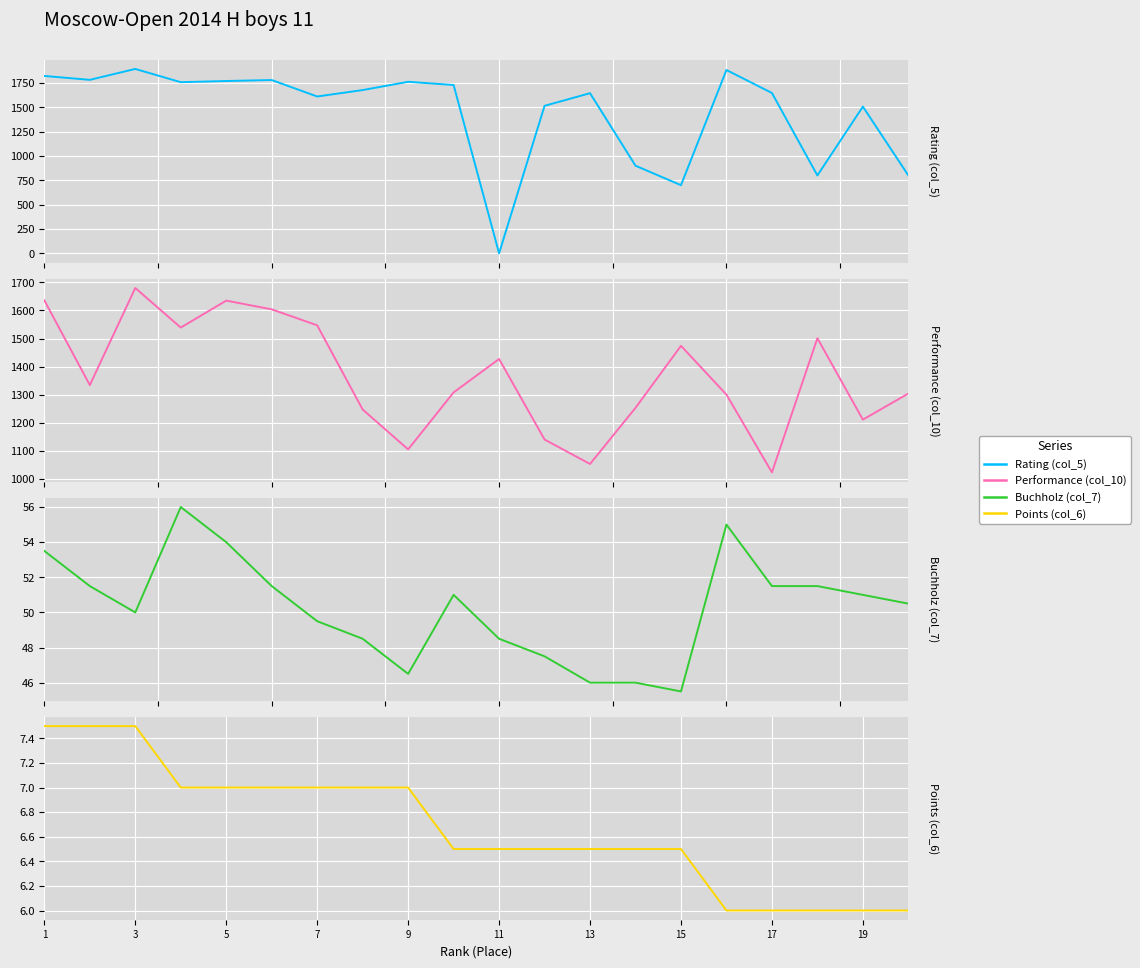

What is the sum of all Performance (col_10) values?

27321.0